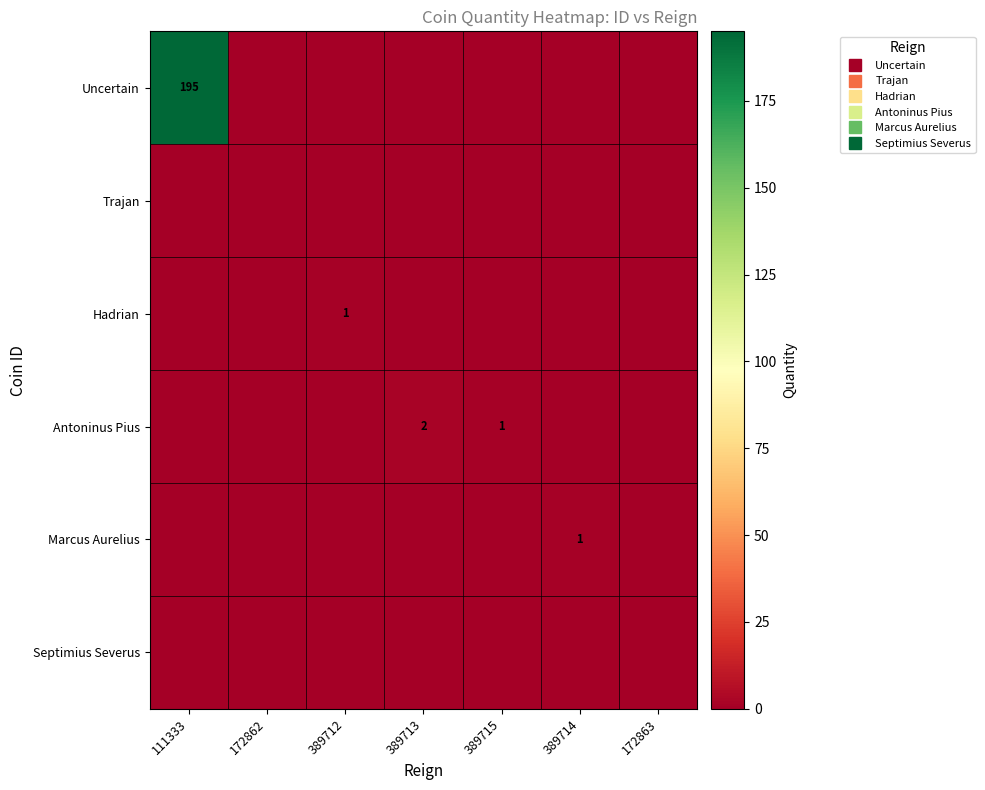

How many data points in Antoninus Pius are above 0?

2